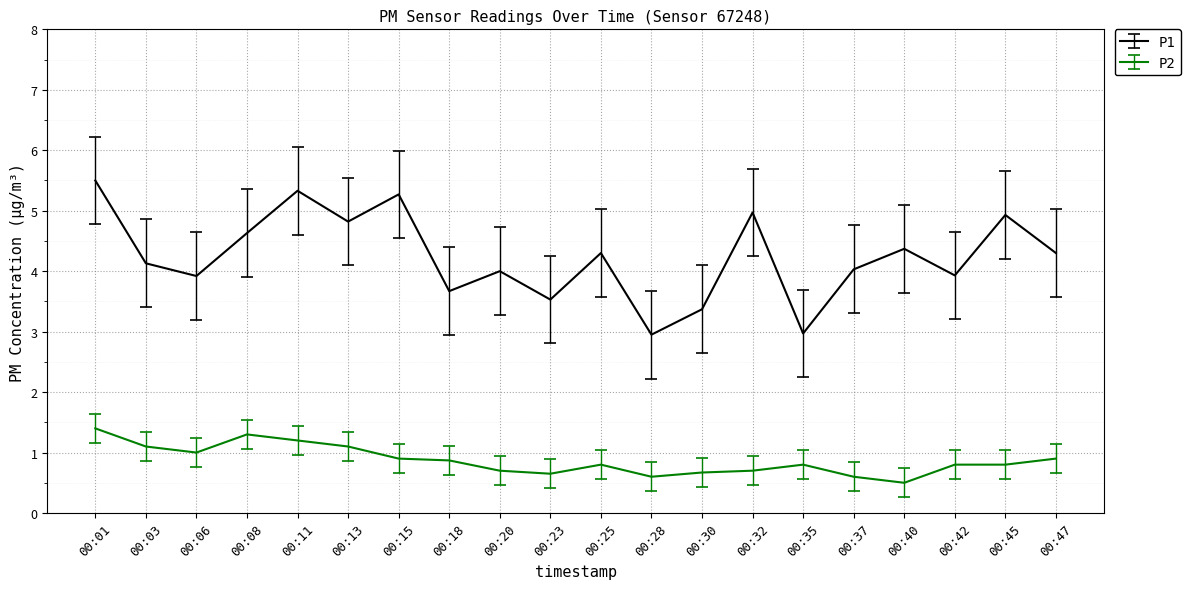

Is the value of P1 at 00:11 greater than the value of P2 at 00:37?

Yes